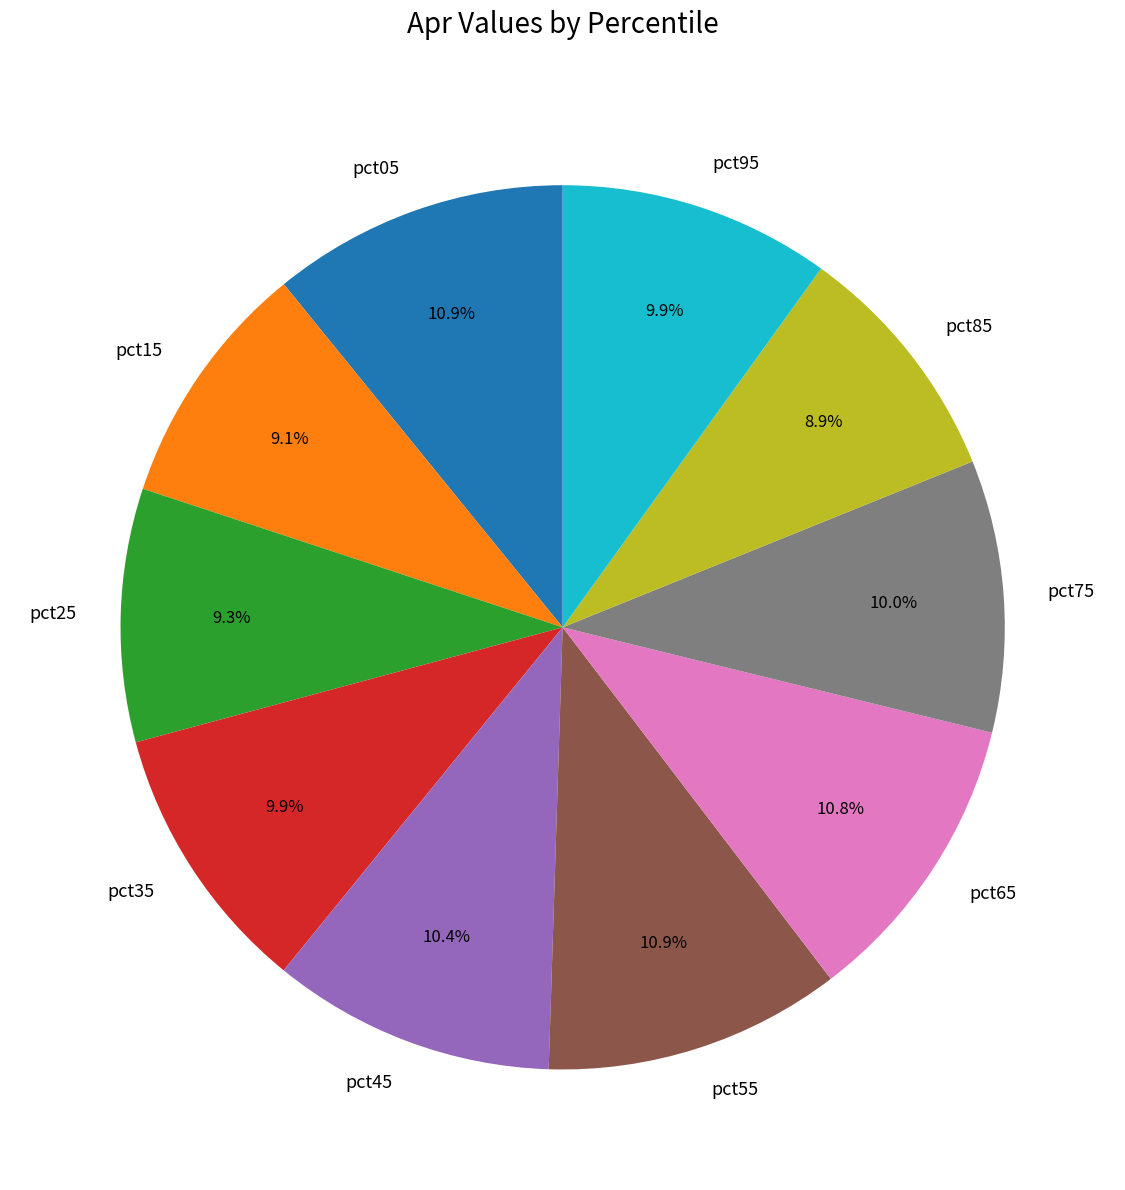

To the nearest percent, what percentage of the pie is pct55?

11%